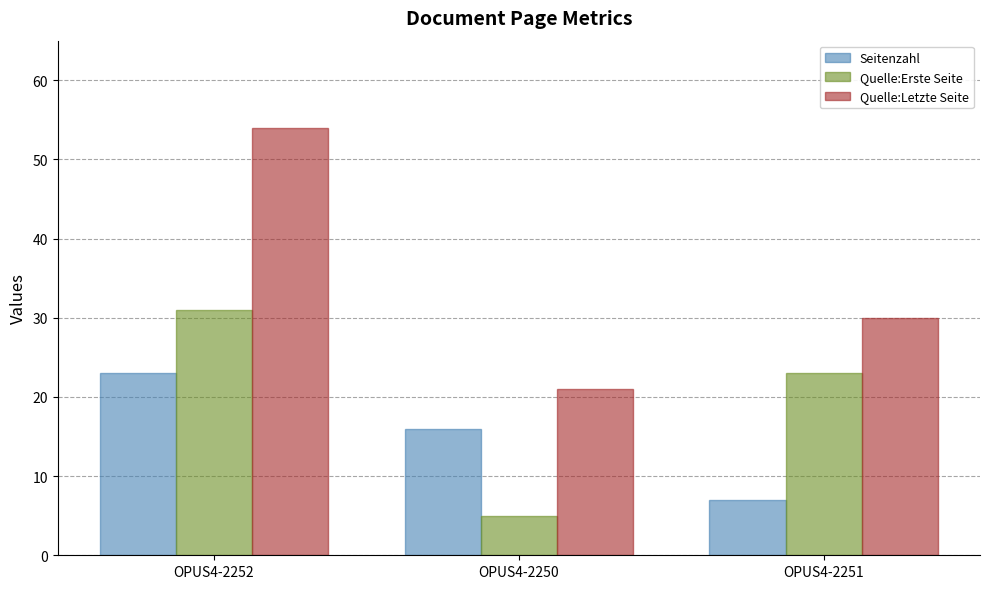

The value of Quelle:Letzte Seite at OPUS4-2252 is 85. True or false?

False